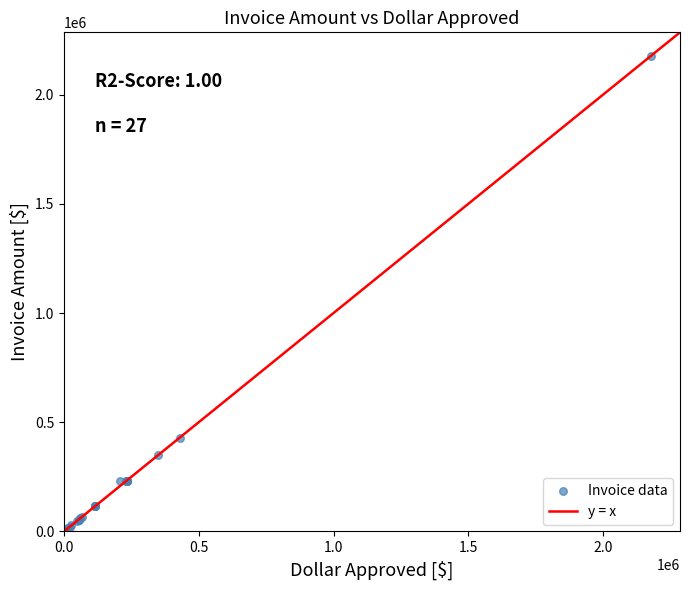

What Y value in the scatter plot is closest to 1088339?

429016.5